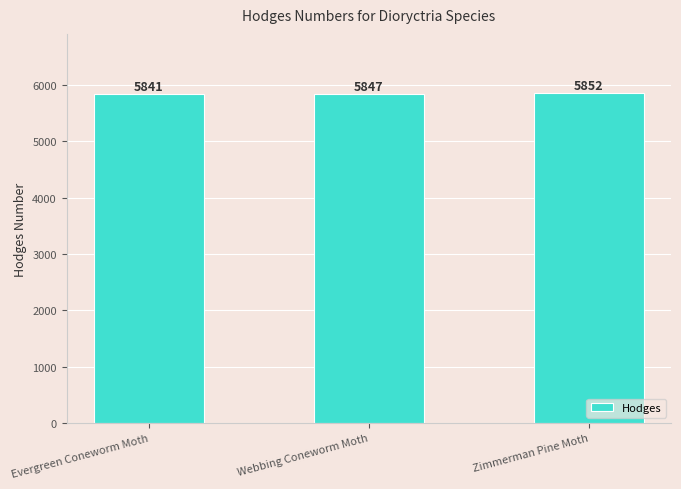

What is the label of the 1st bar from the right?

Zimmerman Pine Moth